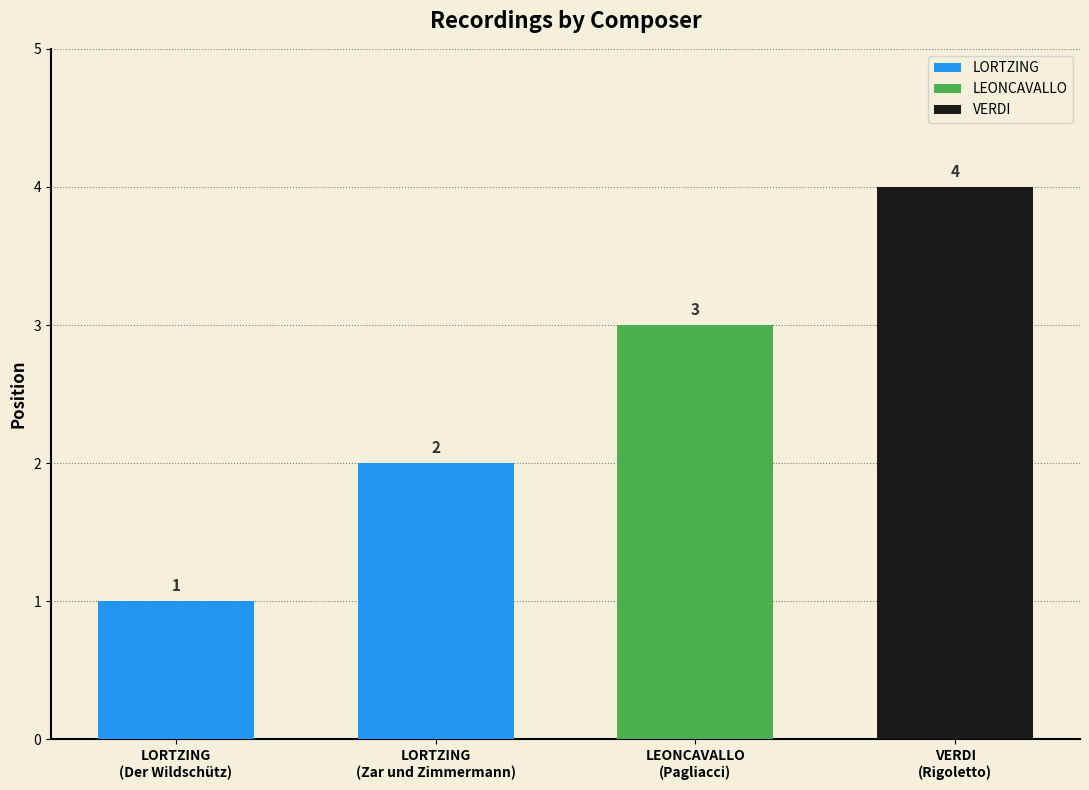

What is the average value?

2